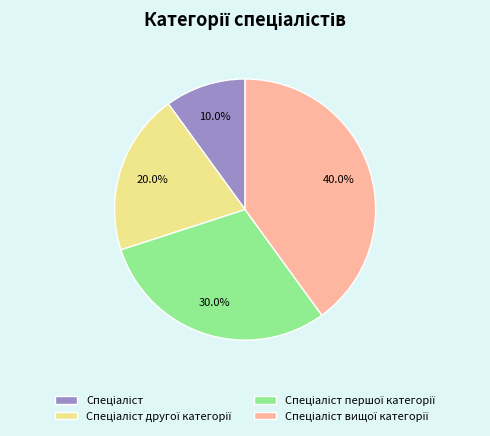

Is there a majority slice in this chart?

No